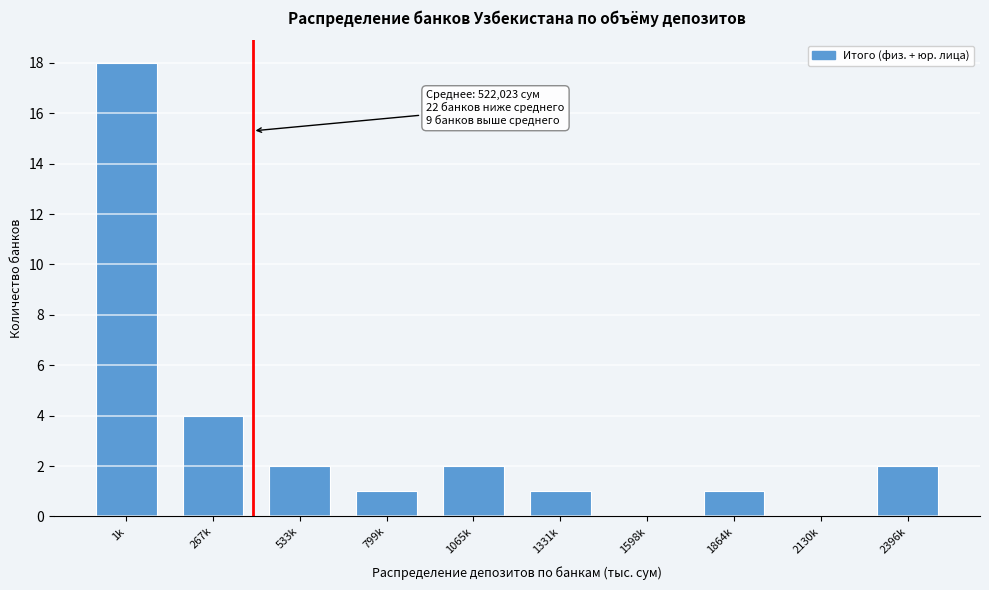

Reading right to left, list all the values displayed in this chart.

2396k=2	2130k=0	1864k=1	1598k=0	1331k=1	1065k=2	799k=1	533k=2	267k=4	1k=18